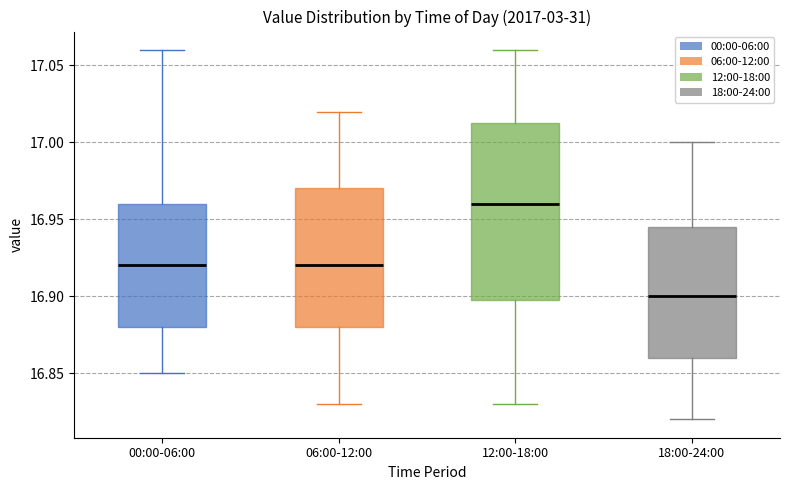

Reading left to right, transcribe this box plot: for each box, give where its median line is, the range the box spans, and where its two whiskers end, as read against the y-axis. The values are not printed on the chart, so give them approximately, as read against the axis.

00:00-06:00: median 16.920, box 16.880 to 16.960, whiskers 16.850 to 17.060
06:00-12:00: median 16.920, box 16.880 to 16.970, whiskers 16.830 to 17.020
12:00-18:00: median 16.960, box 16.900 to 17.015, whiskers 16.830 to 17.060
18:00-24:00: median 16.900, box 16.860 to 16.945, whiskers 16.820 to 17.000